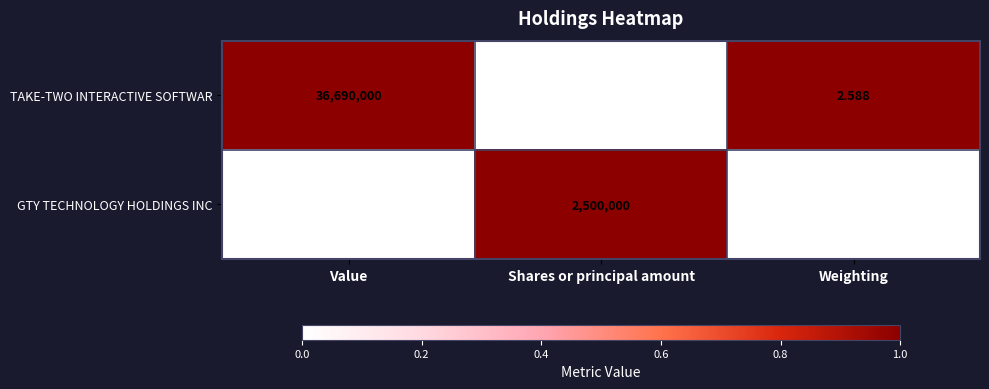

Where does the GTY TECHNOLOGY HOLDINGS INC series first go above 2500000?

Value